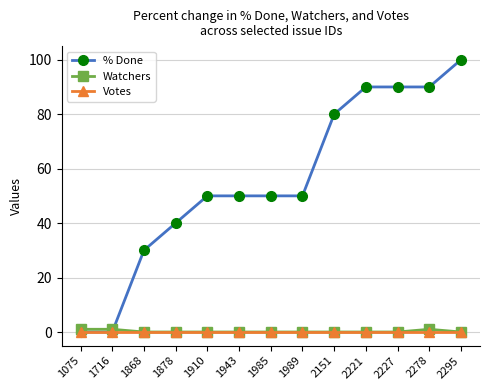

Which series has the largest total across all categories?

% Done